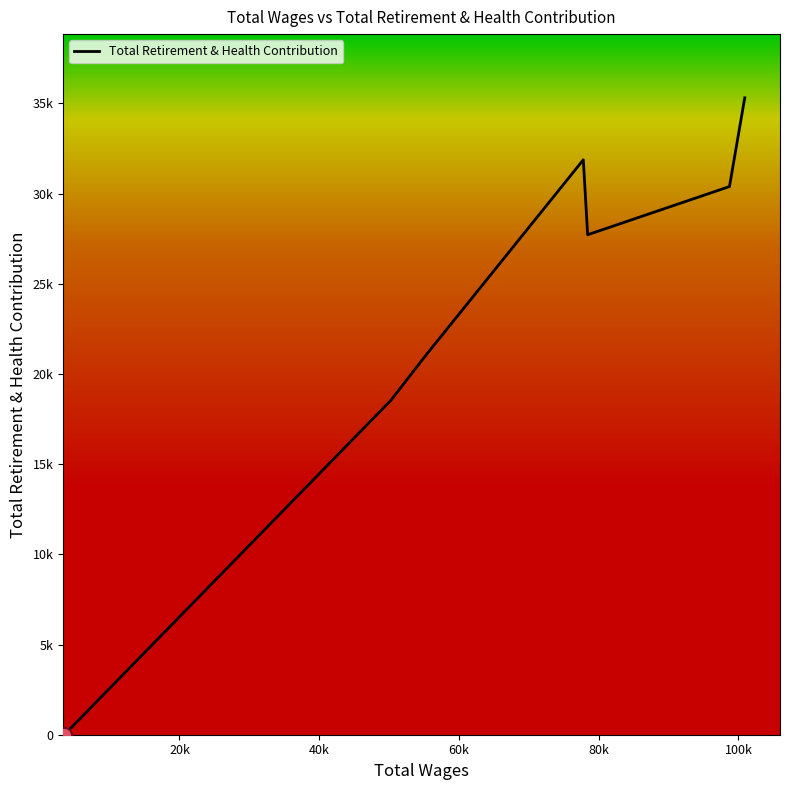

Does the chart have visible grid lines?

No